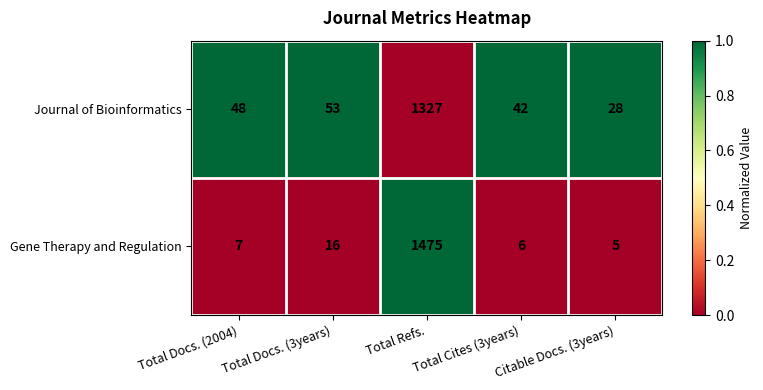

How many distinct data groups are displayed?

2